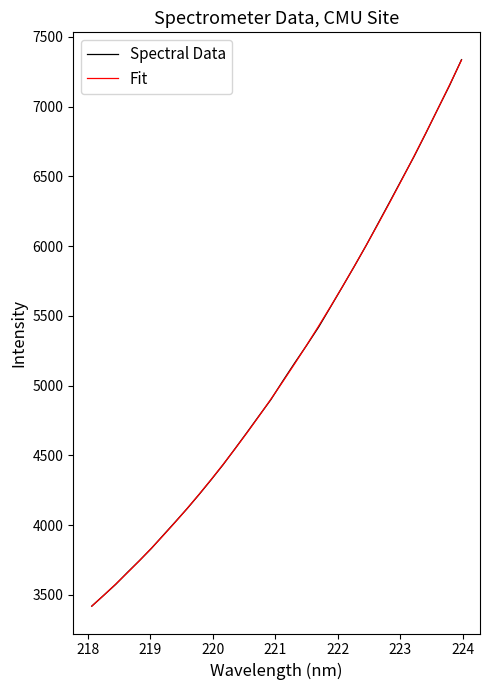

Which series has the widest spread of values?

Spectral Data